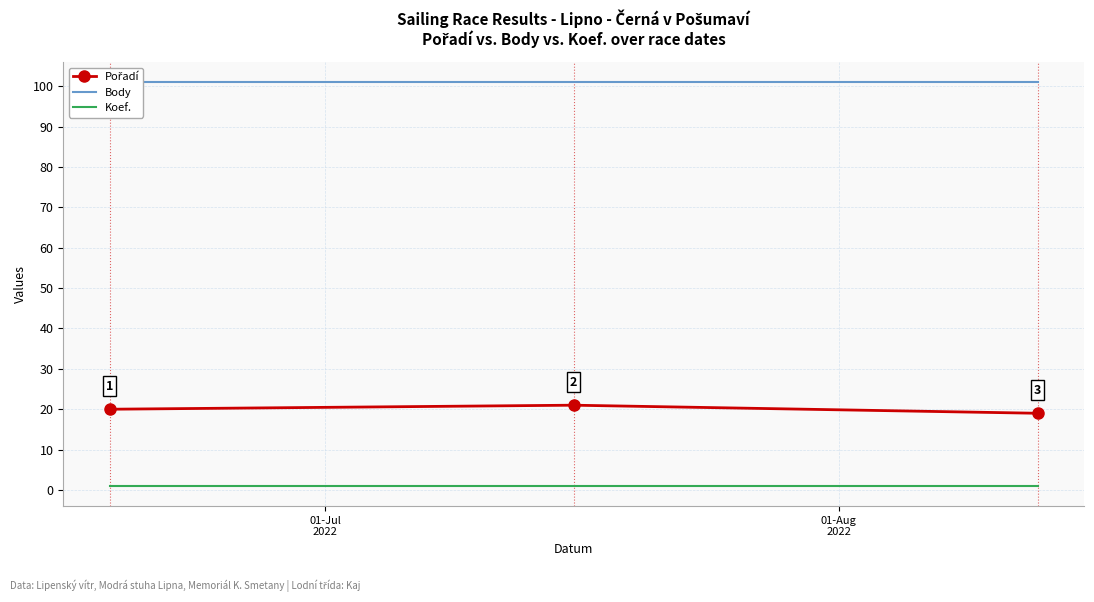

Rank the series at 01-Aug
2022 from highest to lowest value.

Body, Pořadí, Koef.